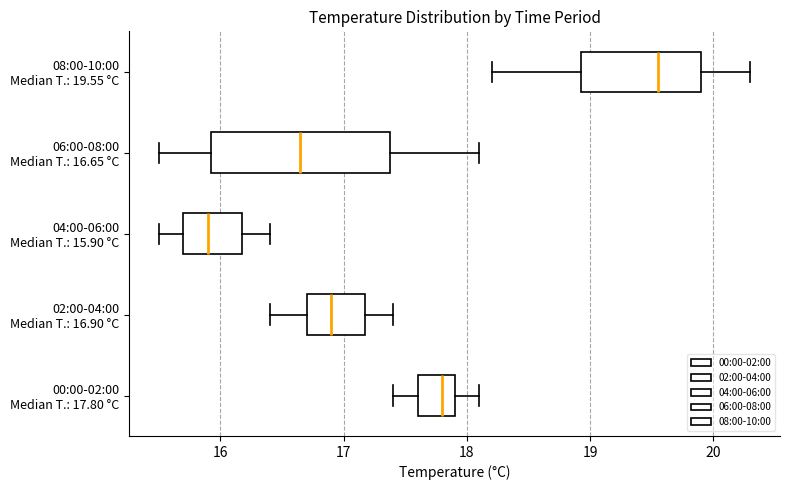

Comparing the boxes themselves (not the whiskers), which one is the widest?

06:00-08:00 Median T.: 16.65 °C